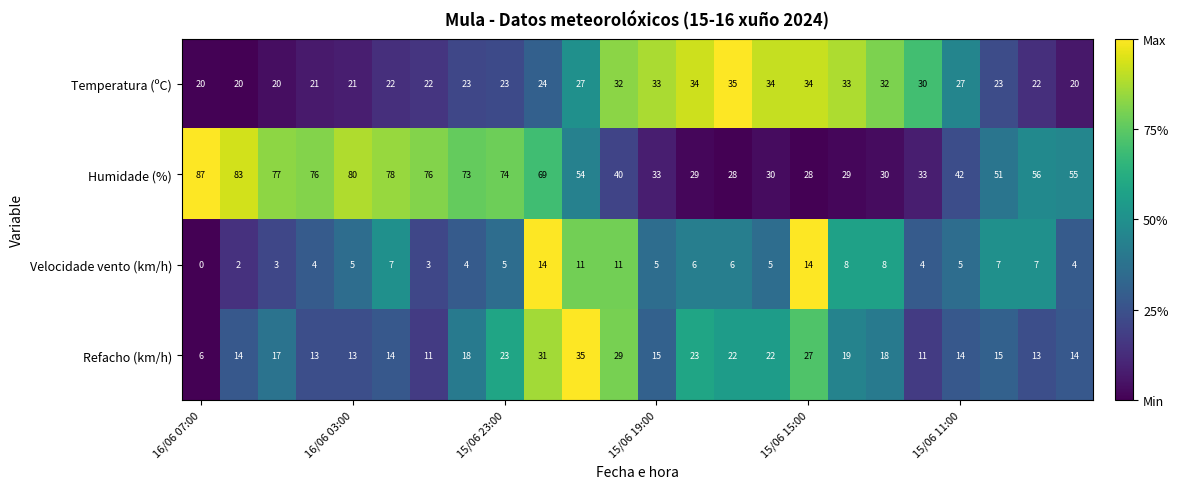

What is the highest value of the Humidade (%) series?

87